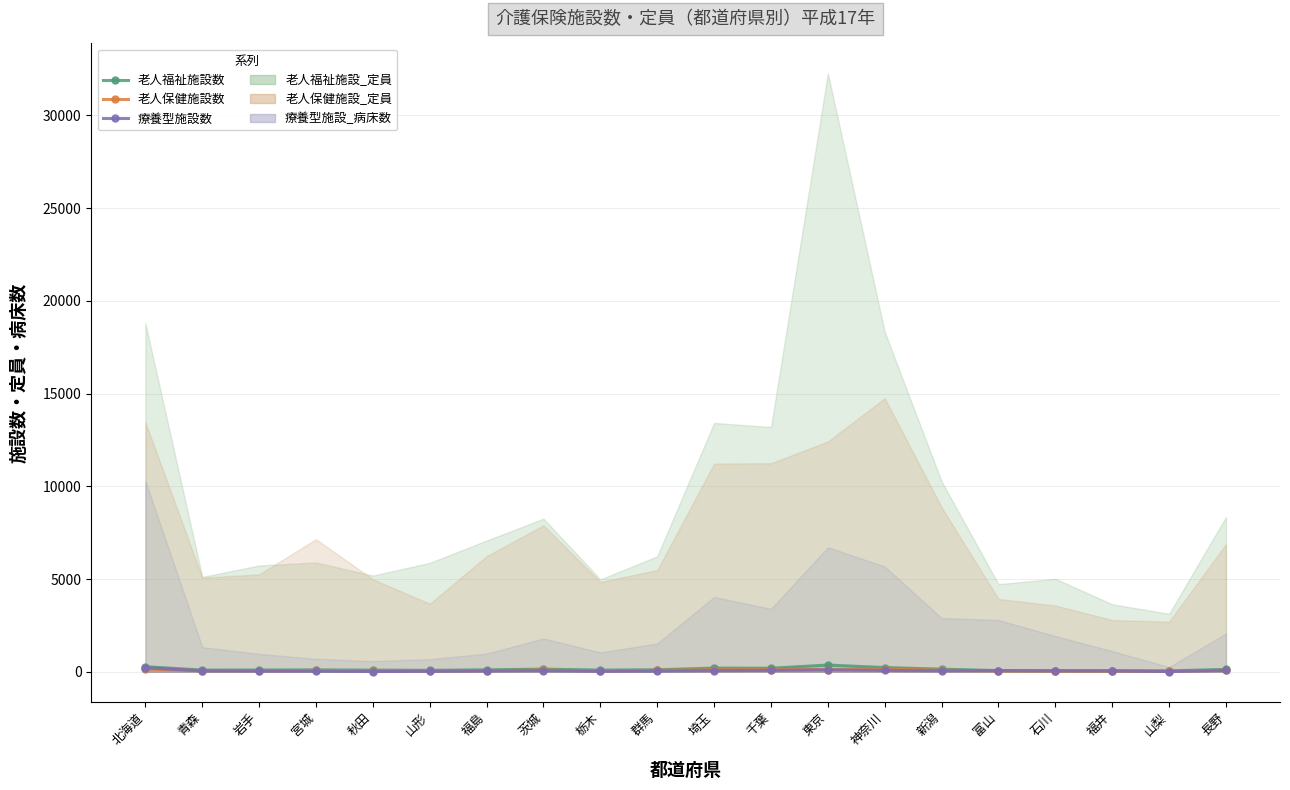

Rank the series at 山梨 from highest to lowest value.

老人福祉施設数, 老人保健施設数, 療養型施設数